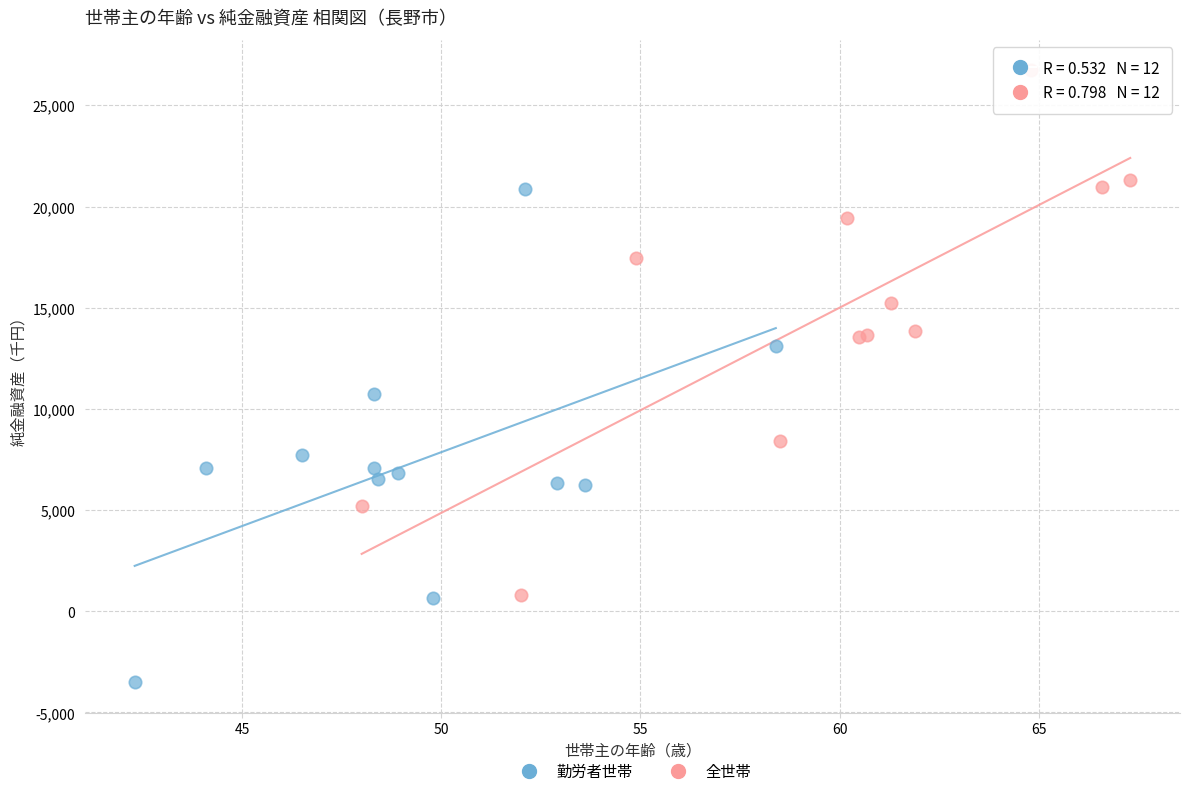

Which series contains the highest Y value?

全世帯